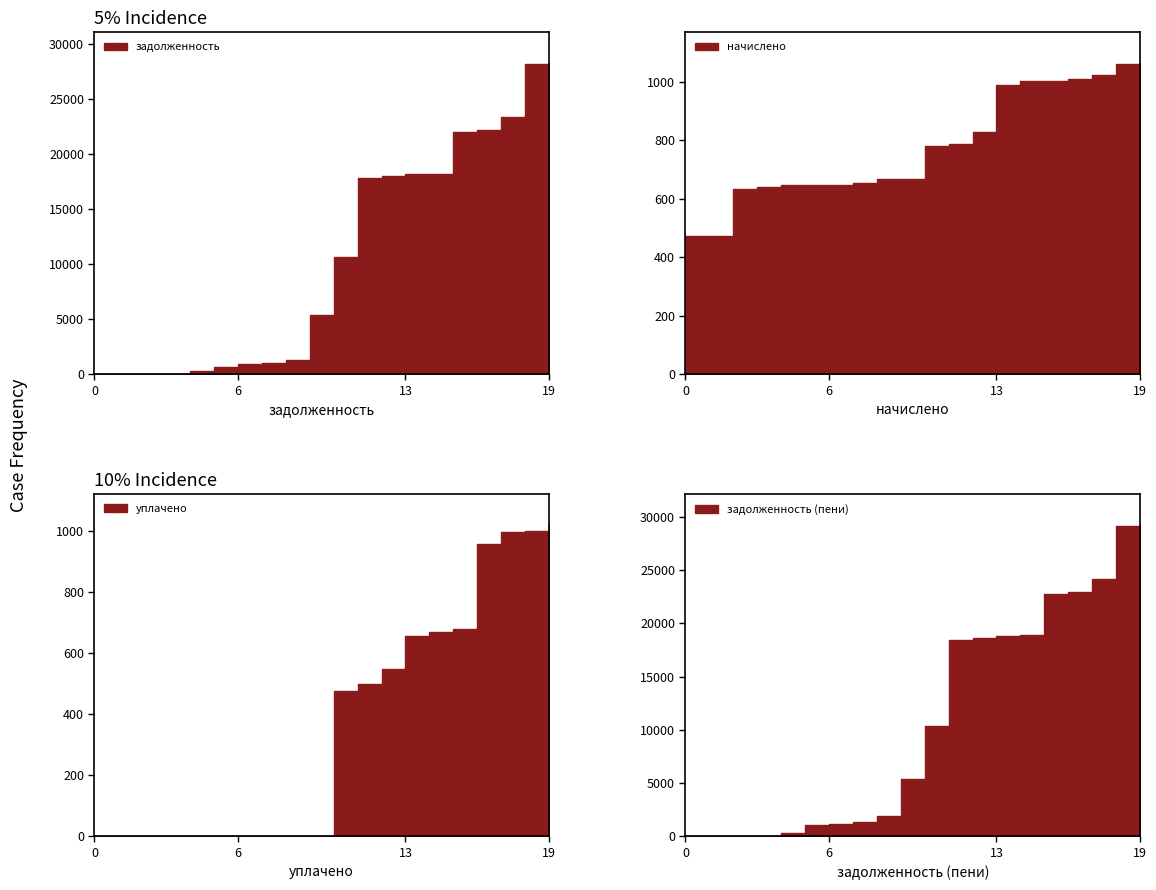

Which series has the largest range (max minus min)?

задолженность (пени)